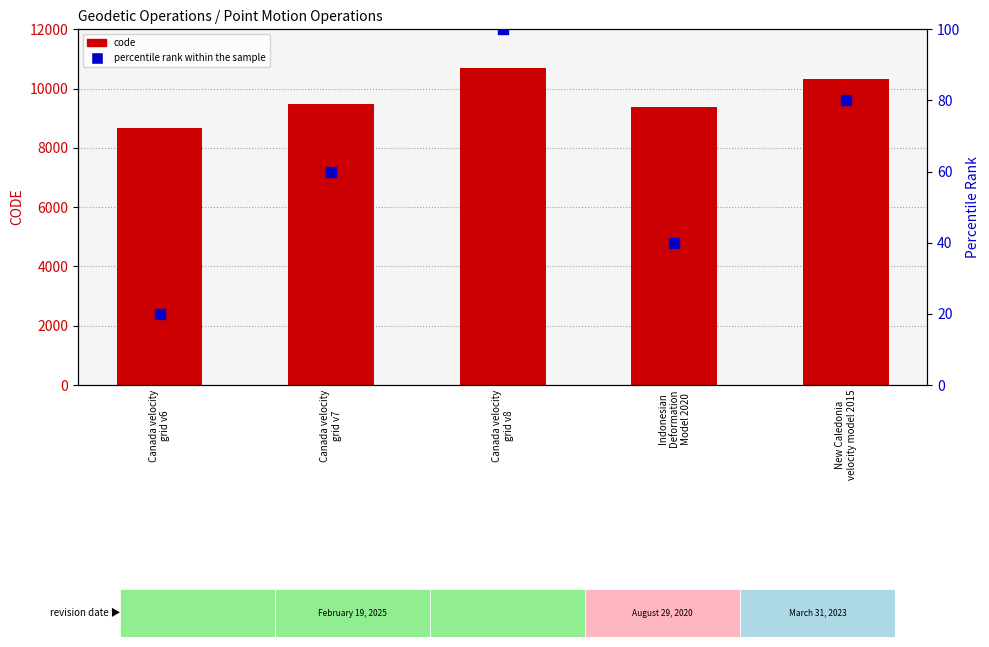

What are all the series names shown in the legend?

CODE, percentile rank within the sample